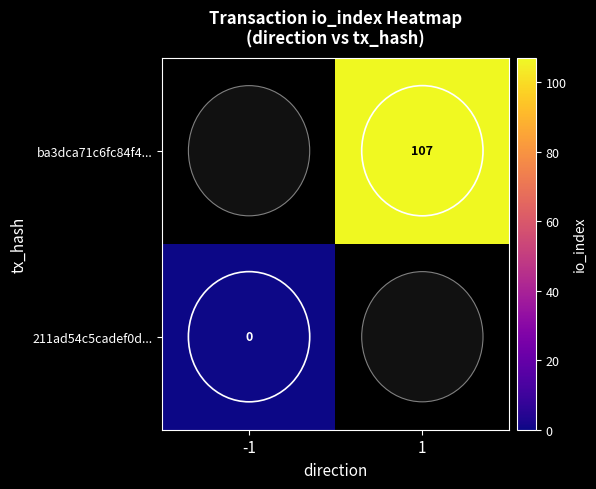

The ba3dca71c6fc84f4... series shows 167 at 1. True or false?

False